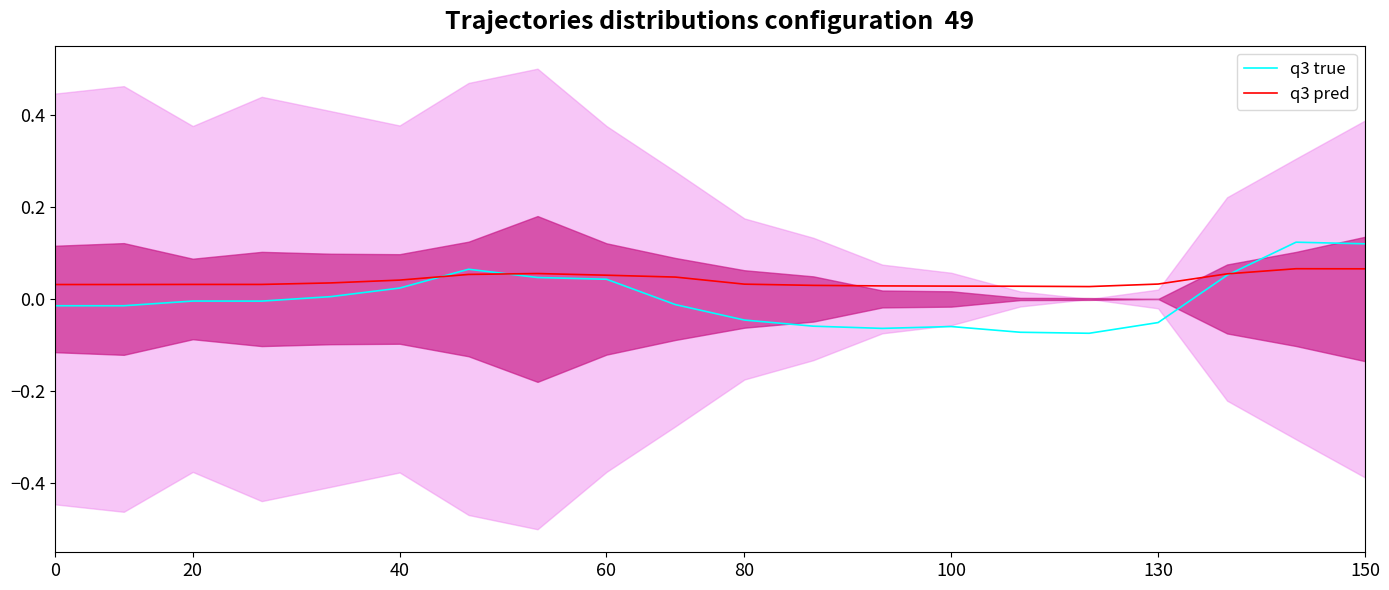

Is it true that q3 true equals 0.2 at 150?

False